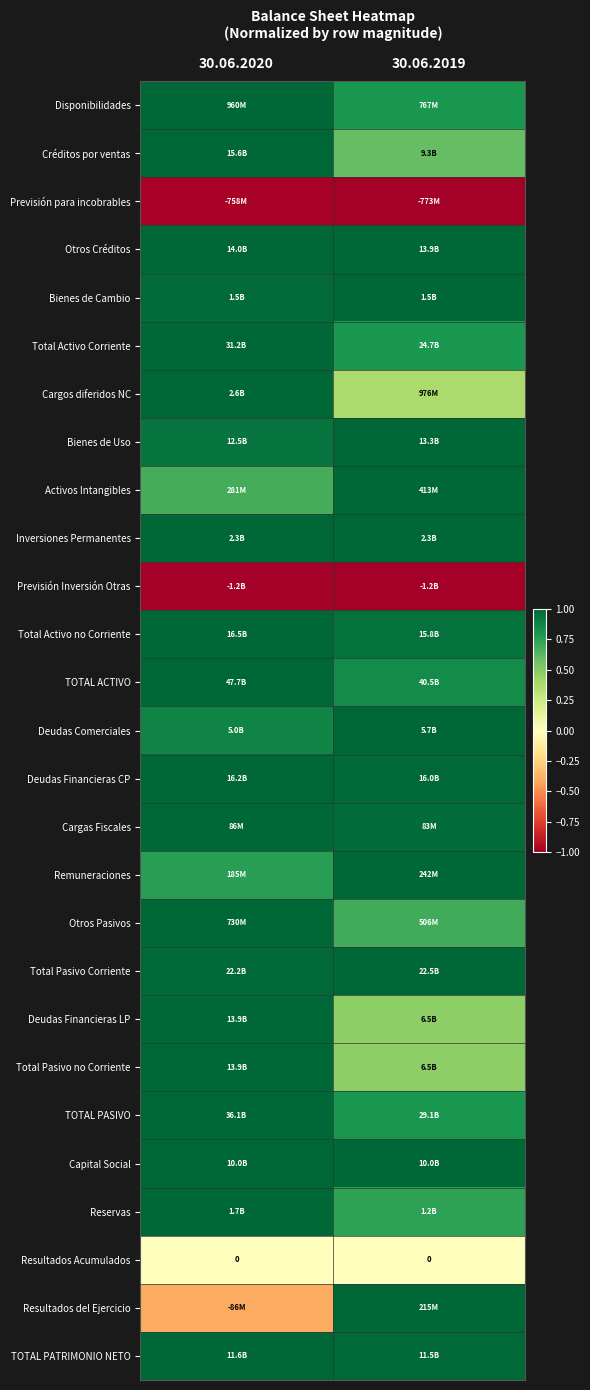

Which category has the highest value in the Total Activo Corriente series?

30.06.2020